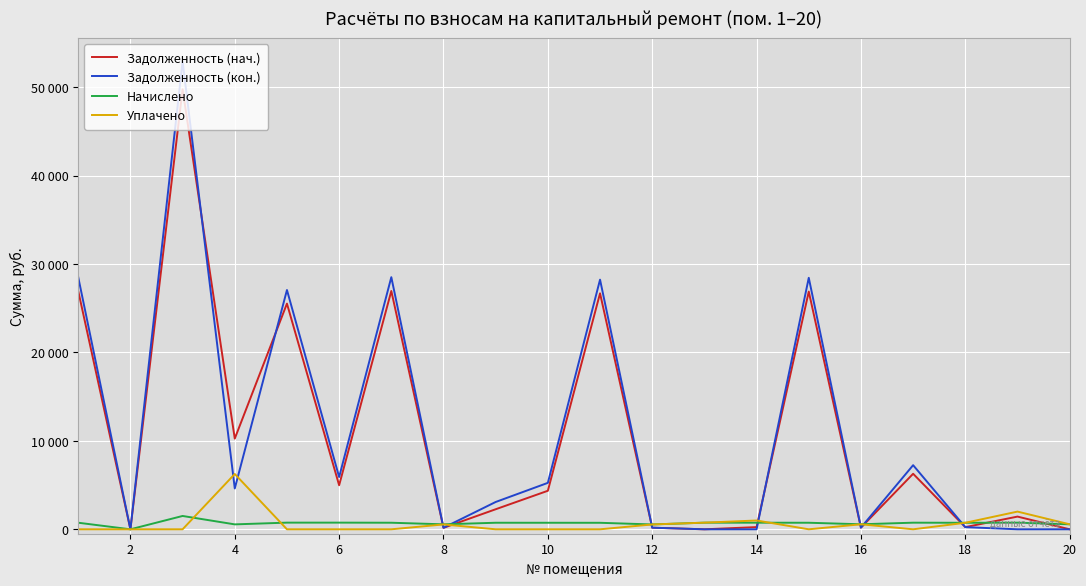

What are all the series names shown in the legend?

Задолженность (нач.), Задолженность (кон.), Начислено, Уплачено